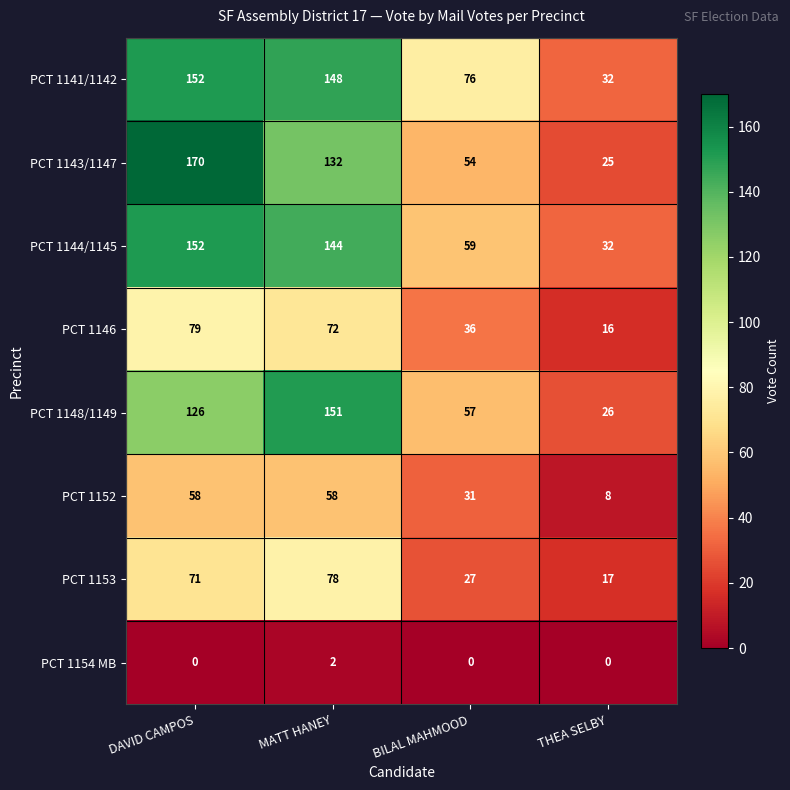

What is the difference between the second highest and minimum values in the PCT 1141/1142 series?

116